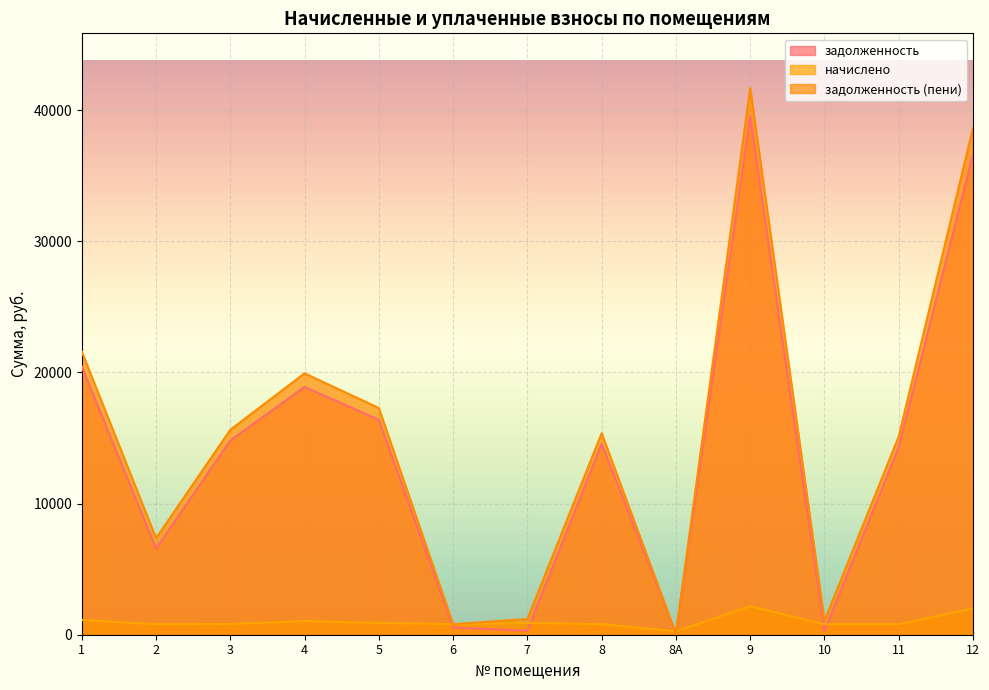

What is the maximum value shown in the chart?

41694.8